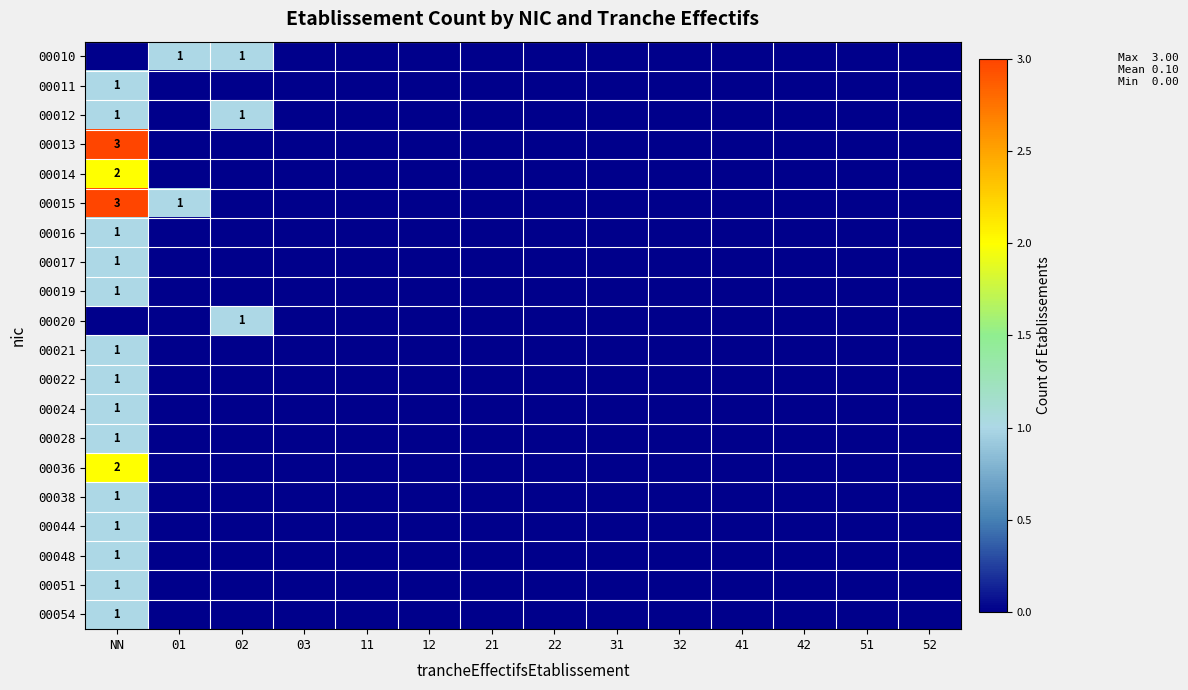

The 00016 series shows 0 at 32. True or false?

True